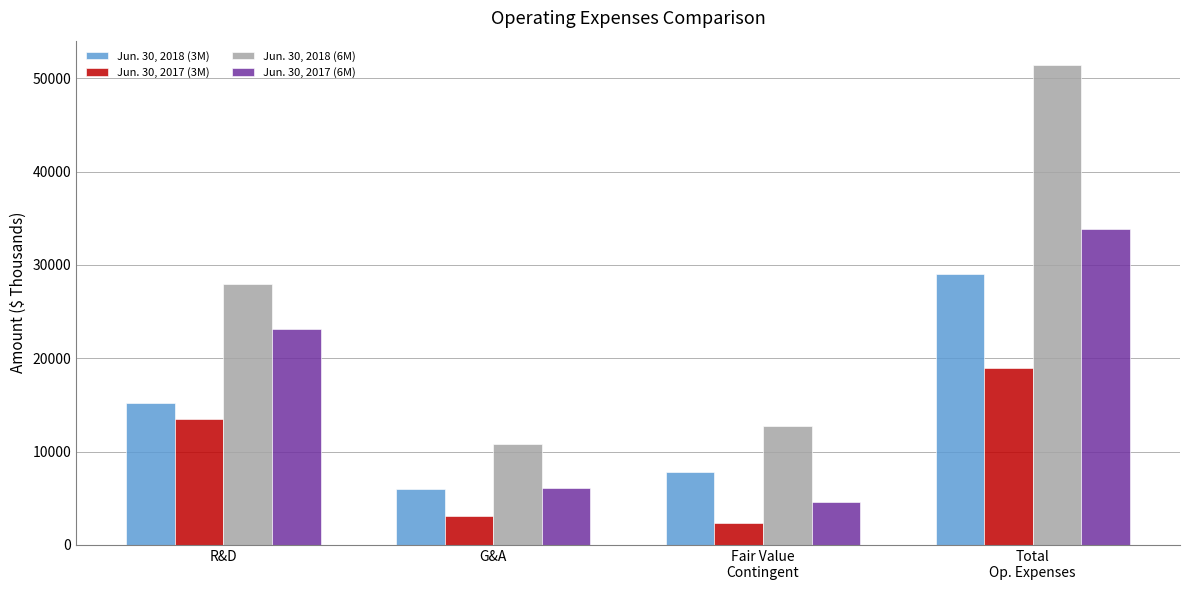

Which category has the lowest value in the Jun. 30, 2017 (3M) series?

Fair Value
Contingent